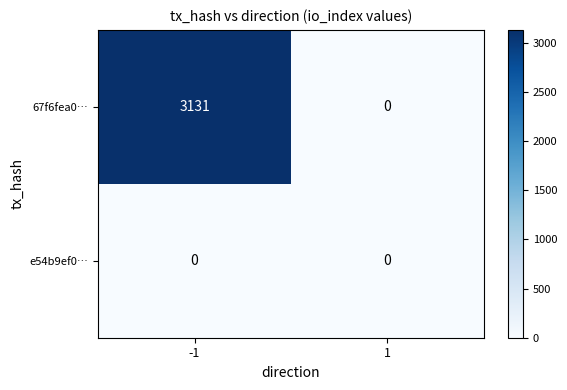

What is the difference between the maximum and minimum values in the 67f6fea0… series?

3131